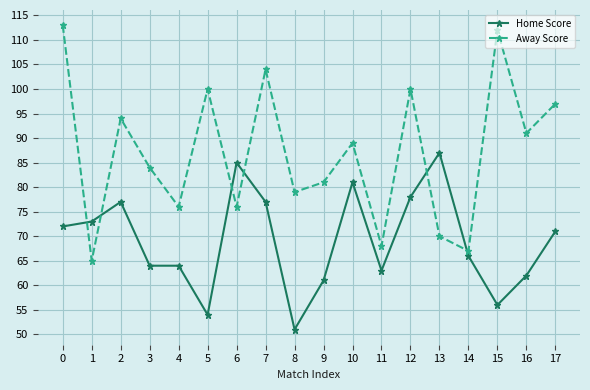

Where is the first local maximum for Home Score?

2